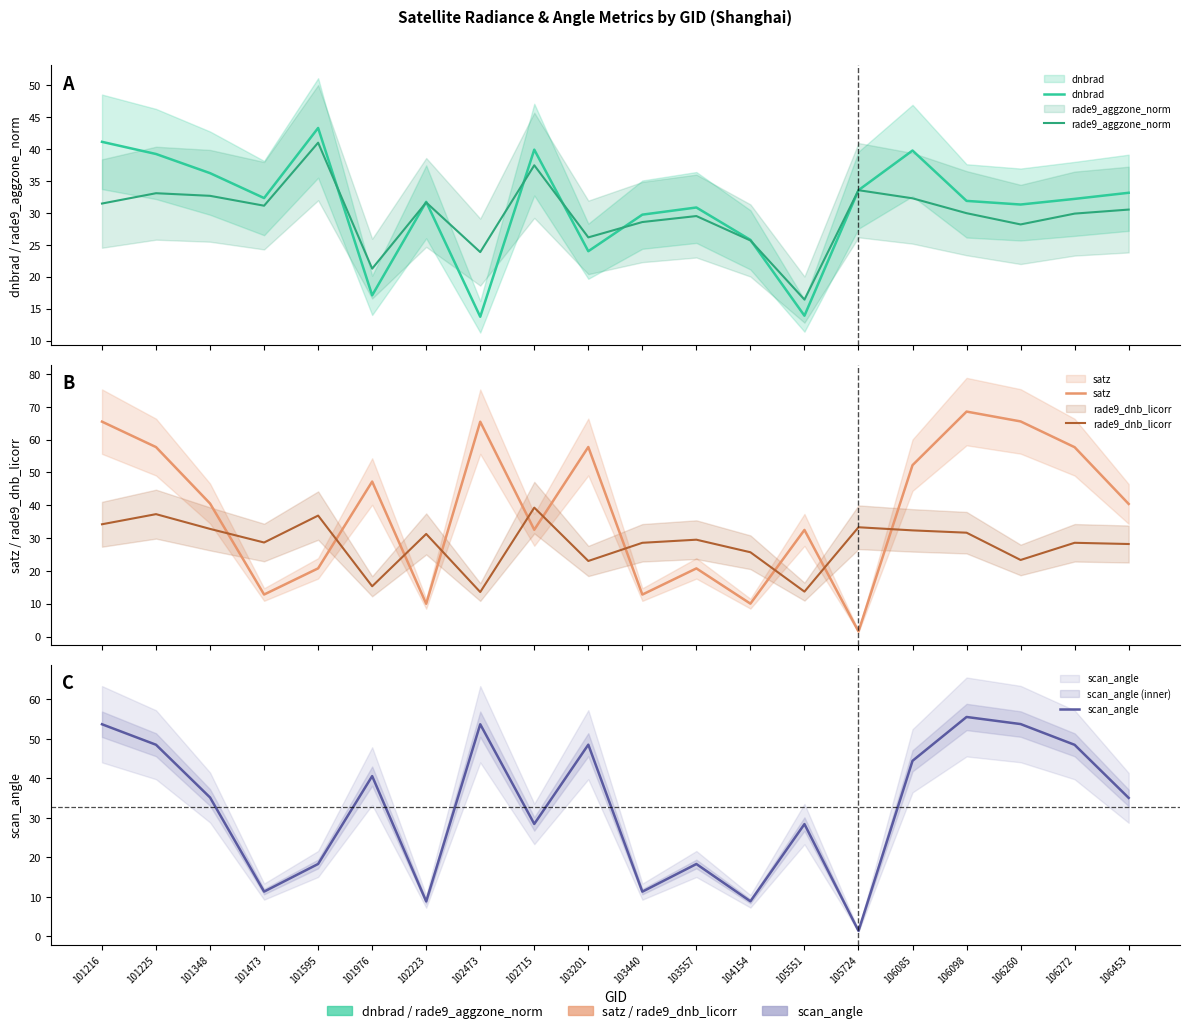

True or false: rade9_dnb_licorr and dnbrad cross at least once.

False